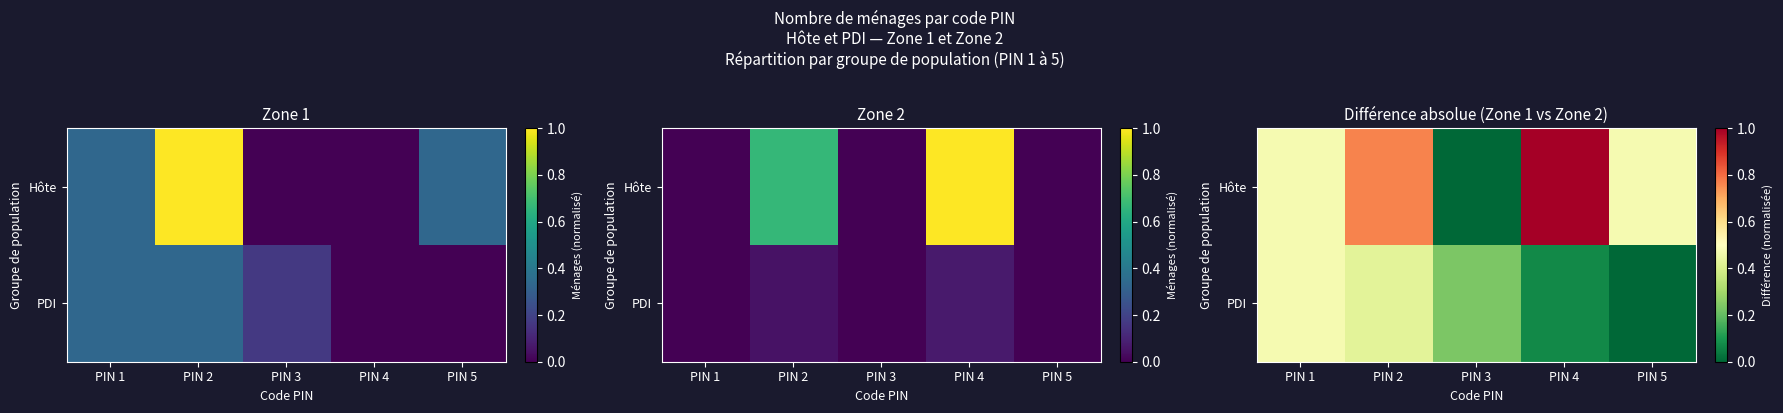

What is the spread (max minus min) of values at PIN 5?

0.5